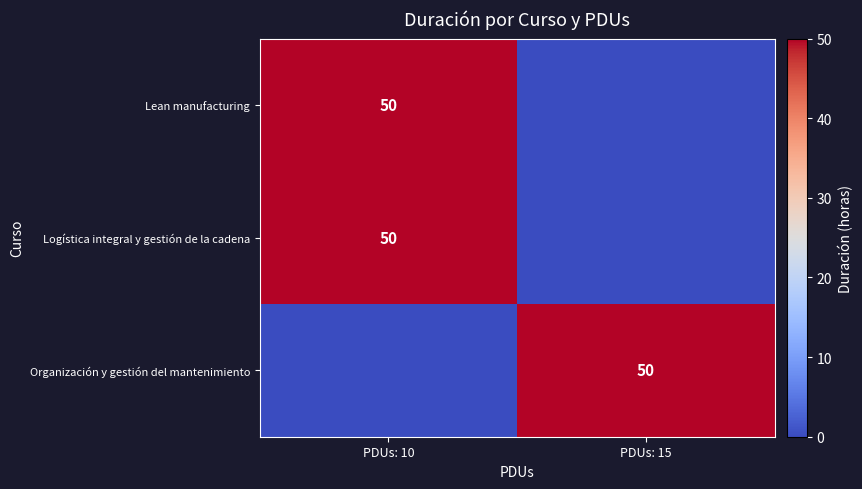

What is the spread (max minus min) of values at PDUs: 10?

50